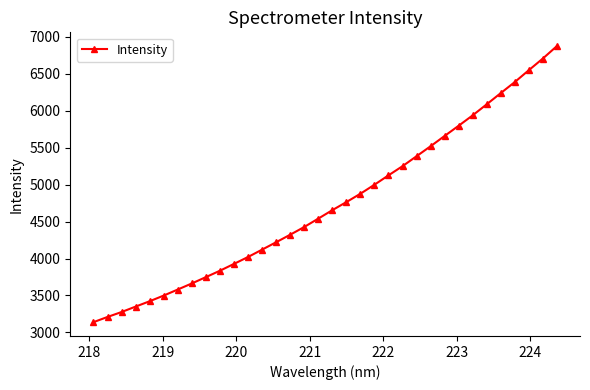

What is the difference between the maximum and second lowest values?

3661.8